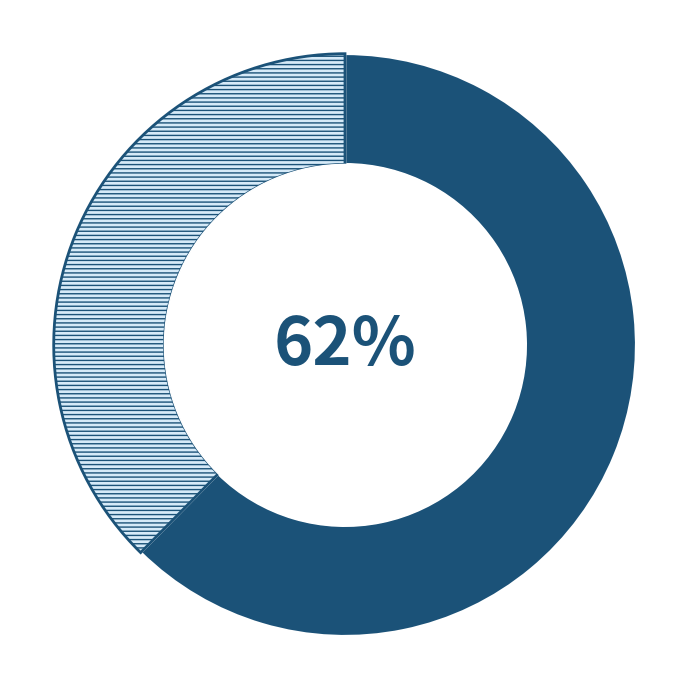

How many segments does this pie chart have?

2